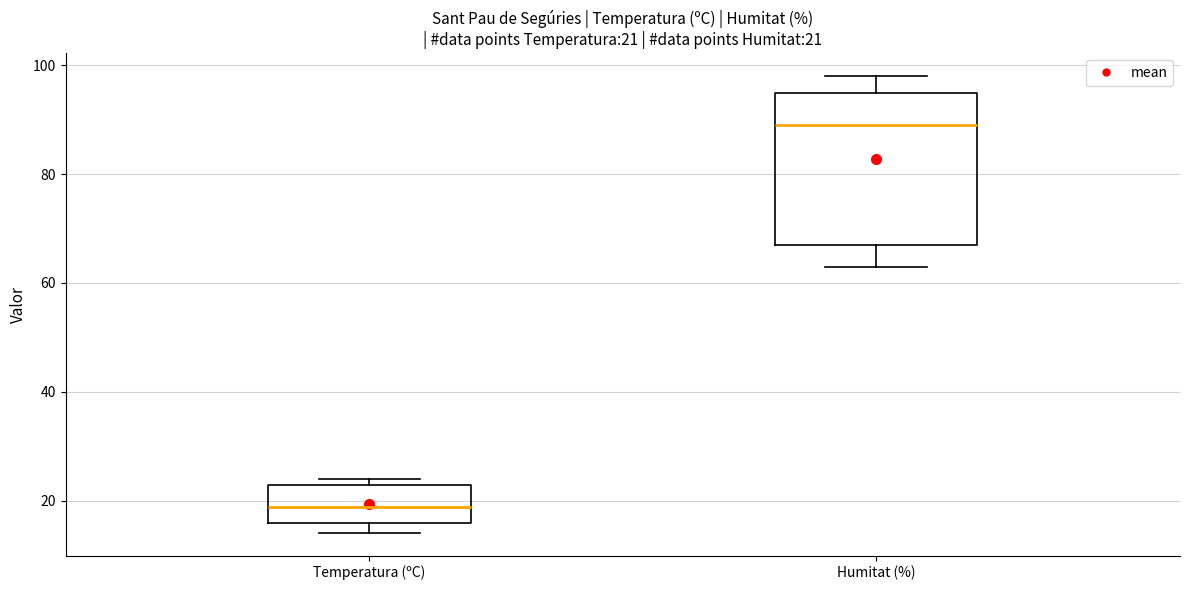

Which box has the highest median line?

Humitat (%)